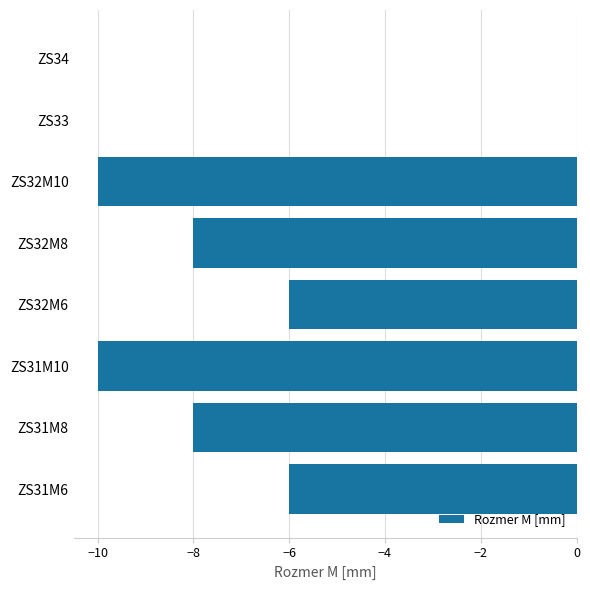

The chart shows a value of 0 at ZS34. True or false?

True